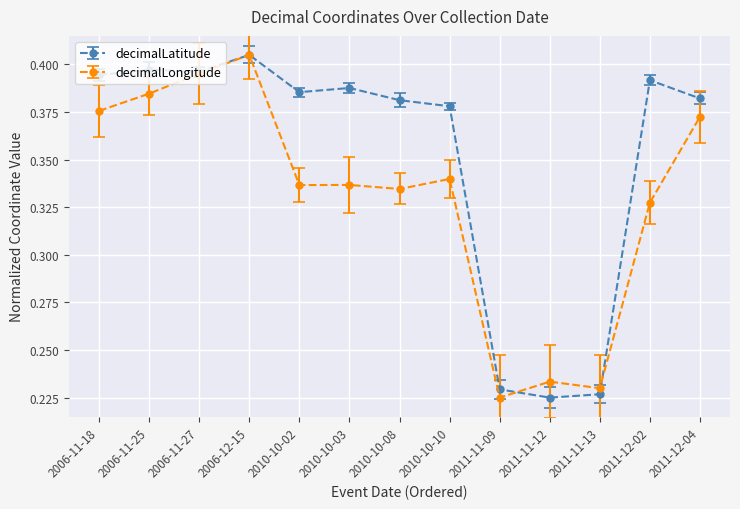

Between 2006-12-15 and 2010-10-03, which series saw the biggest shift?

decimalLongitude